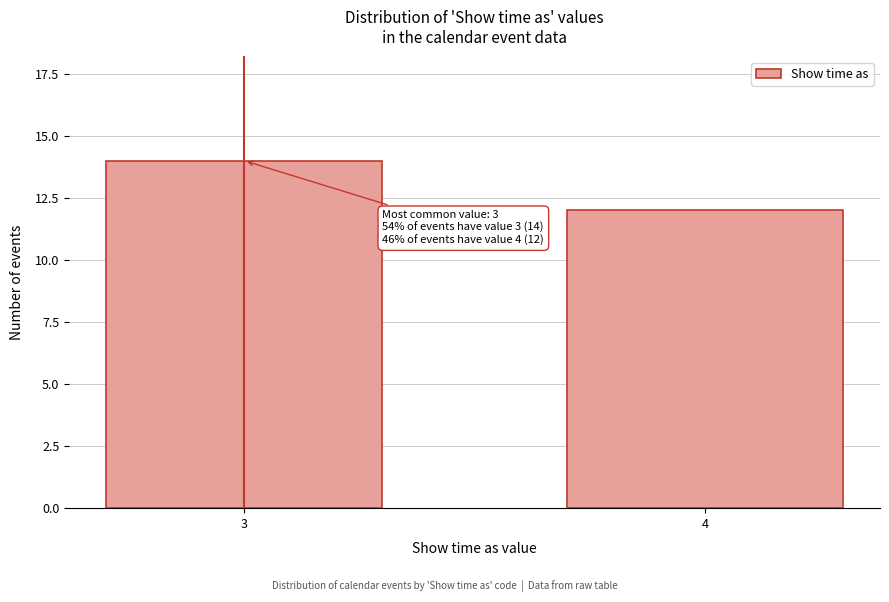

Reading left to right, transcribe all the data shown in this chart.

14	12